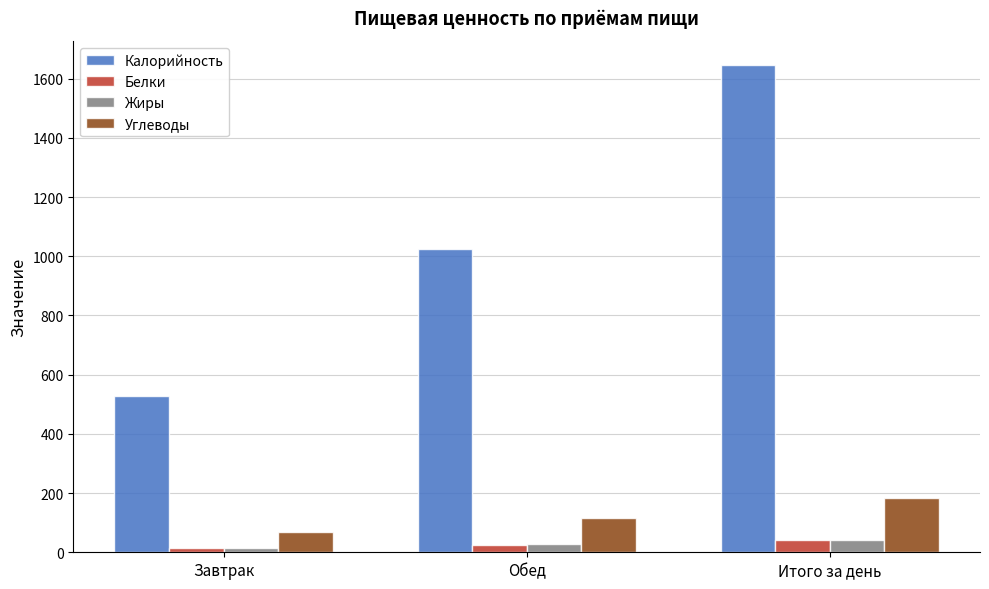

What position from the left is Завтрак?

1